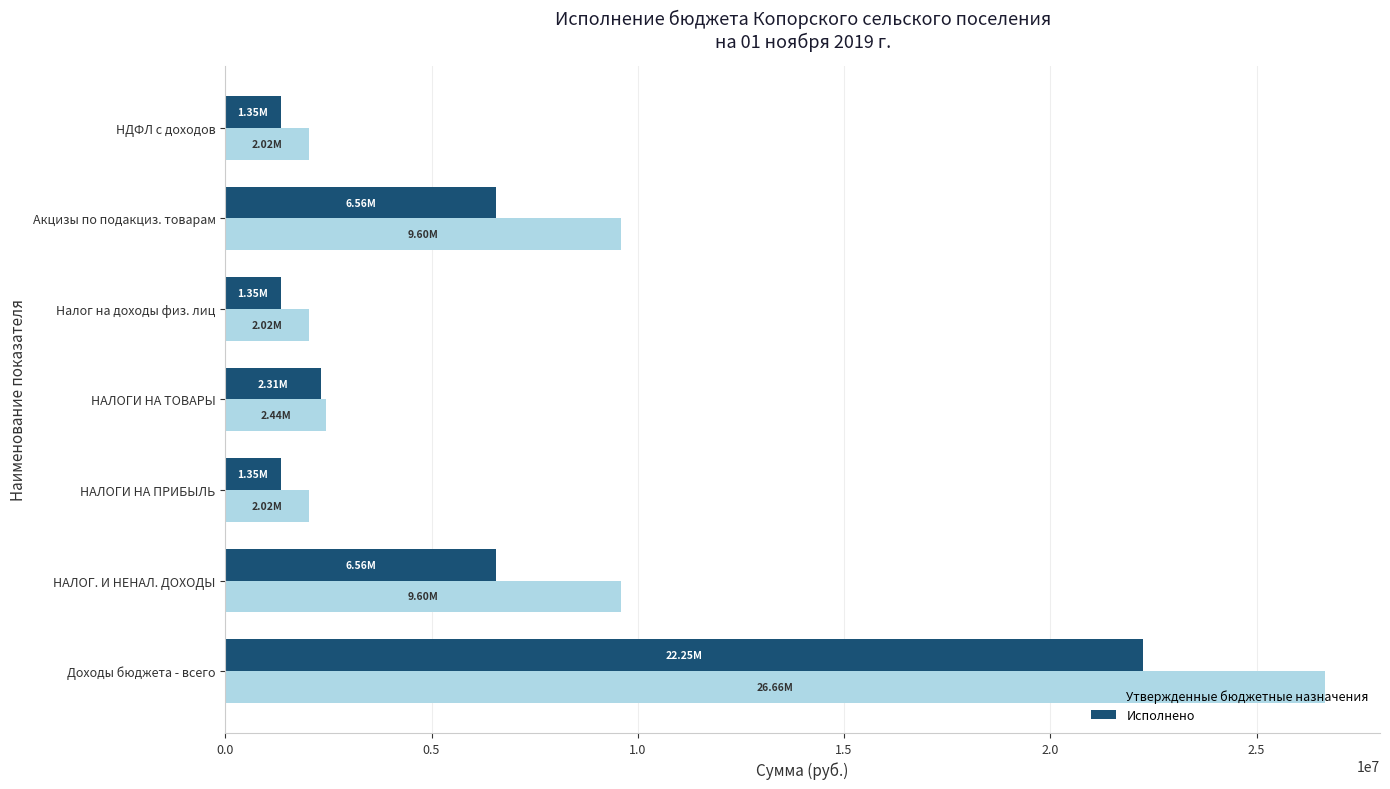

What is the difference between the Исполнено values at НДФЛ с доходов and Акцизы по подакциз. товарам?

5216037.6